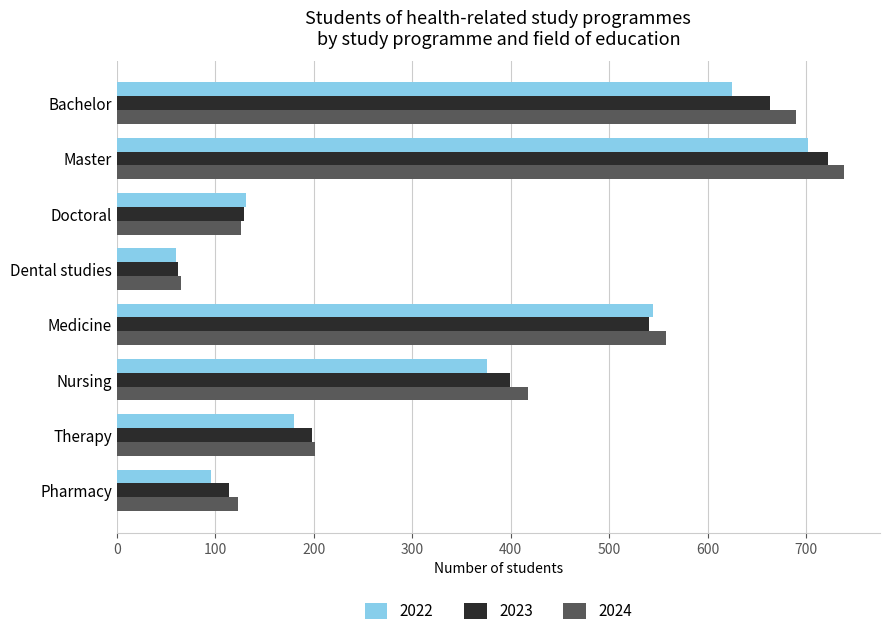

Which label corresponds to the largest value in the chart?

Master